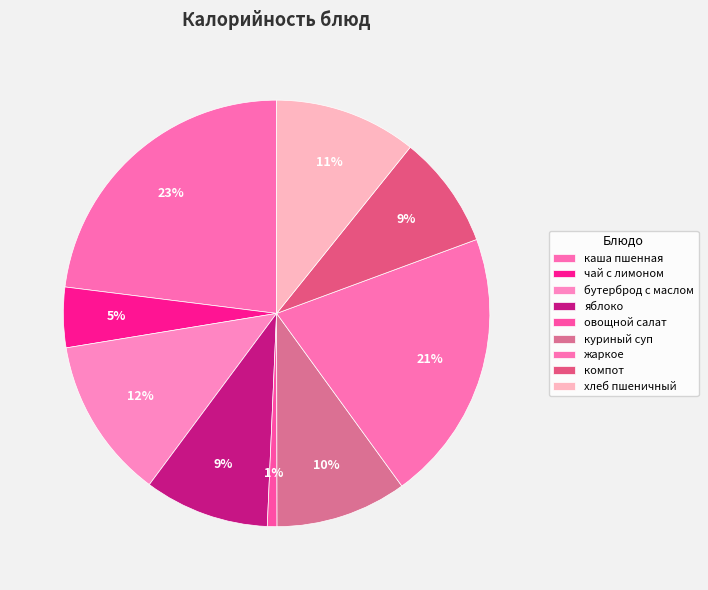

What percentage is NOT represented by хлеб пшеничный?

89.2%